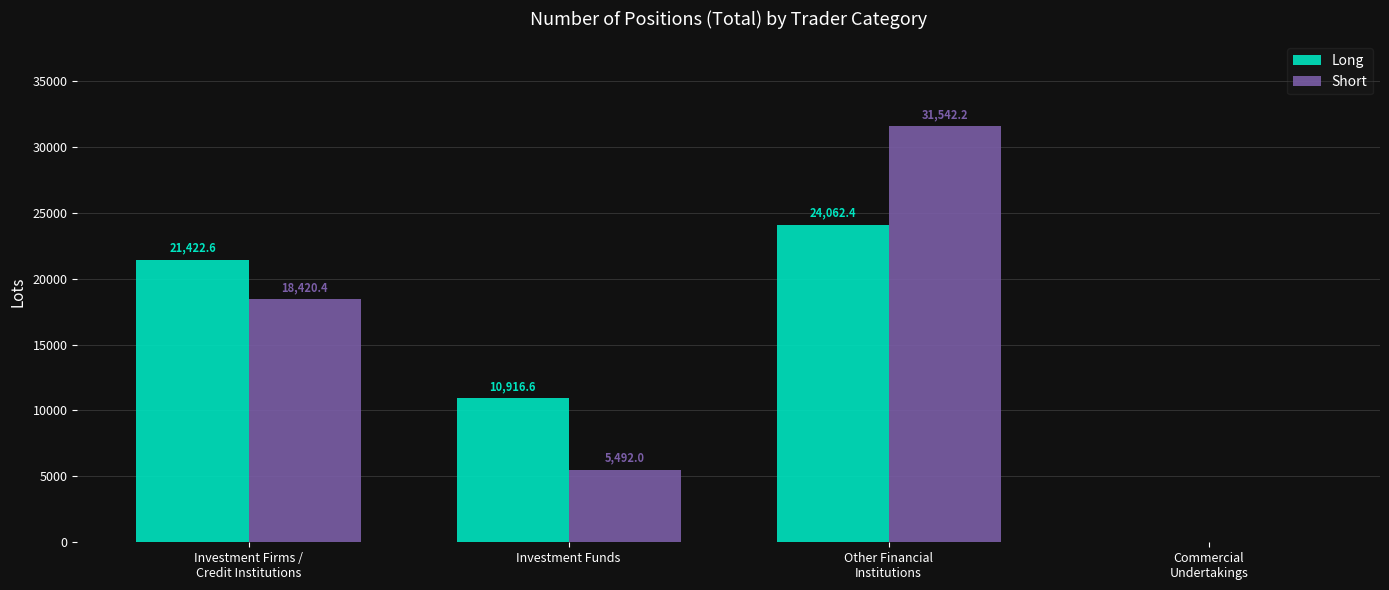

What value does the Short series have at Investment Funds?

5492.0